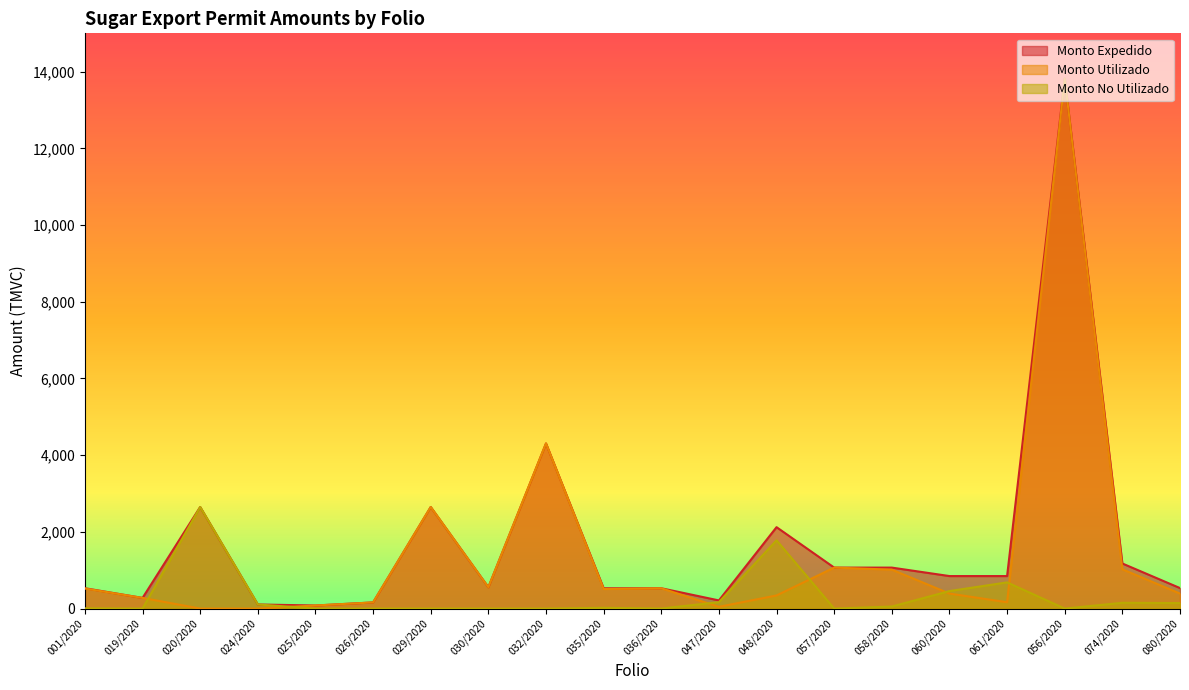

At how many categories does at least one series exceed 10149?

1